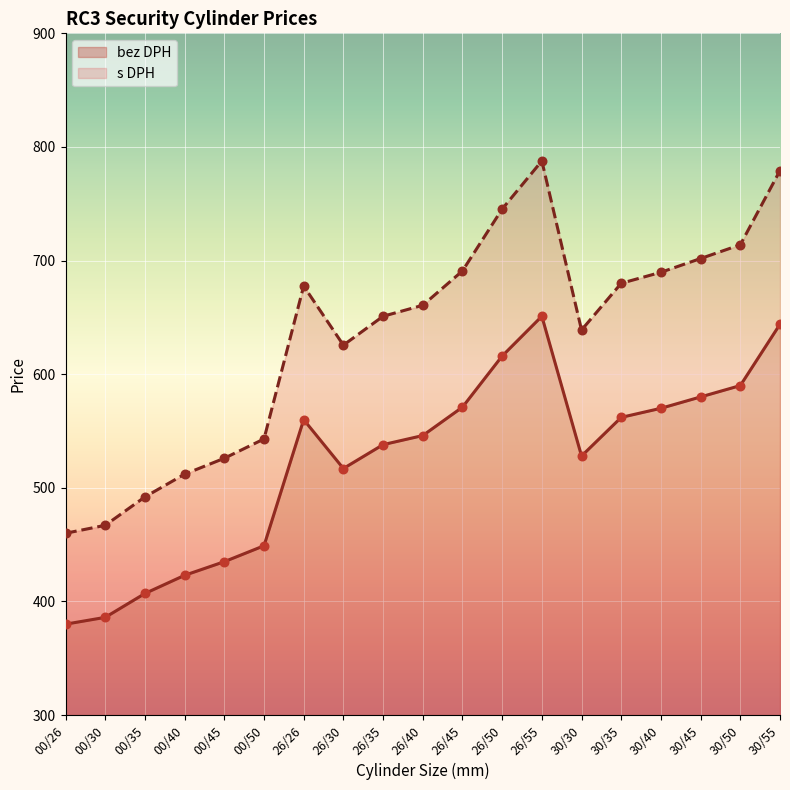

Which series has the largest total across all categories?

s DPH